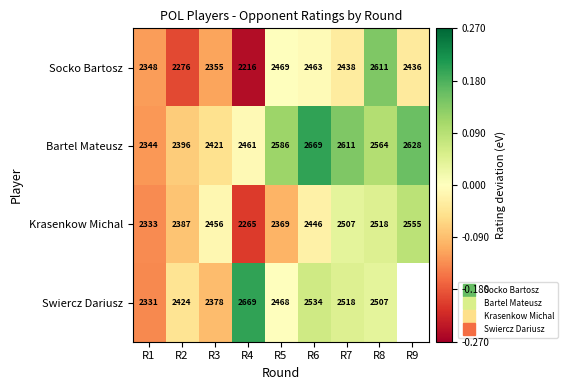

Is it true that Krasenkow Michal equals 85.0 at R9?

True